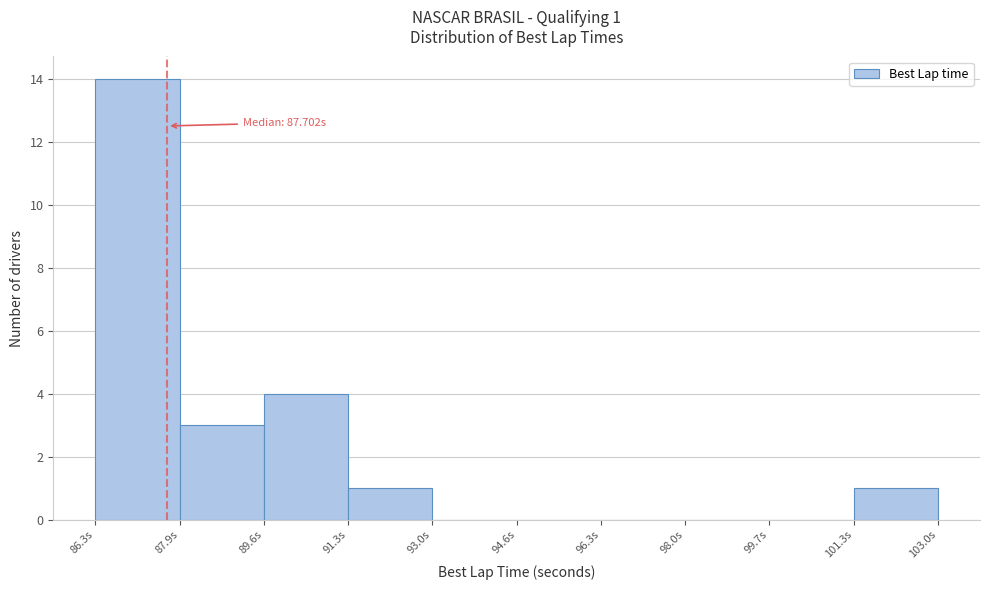

Which range on the x-axis has the tallest bar?

86.2 to 88.0